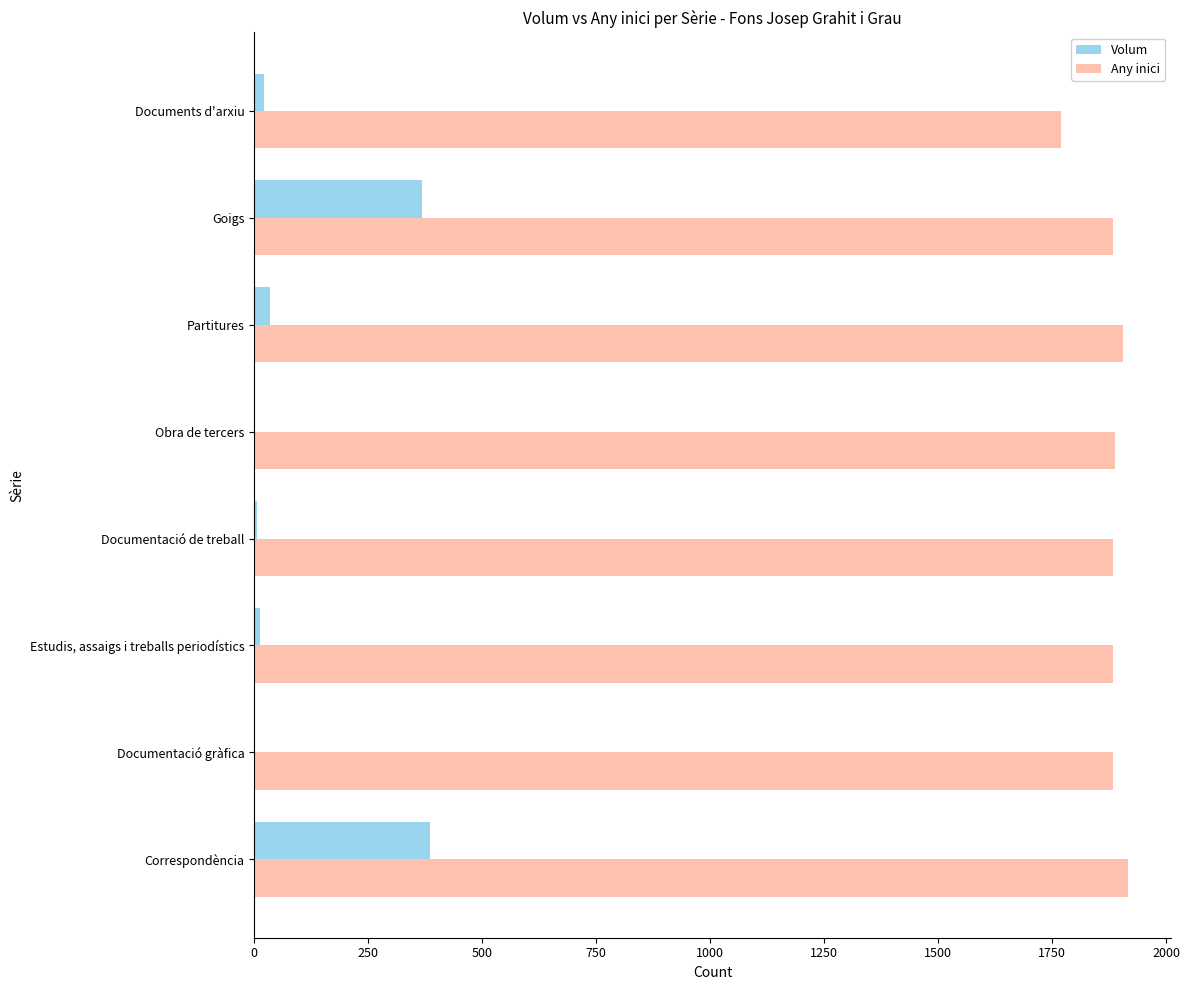

What are all the series names shown in the legend?

Volum, Any inici